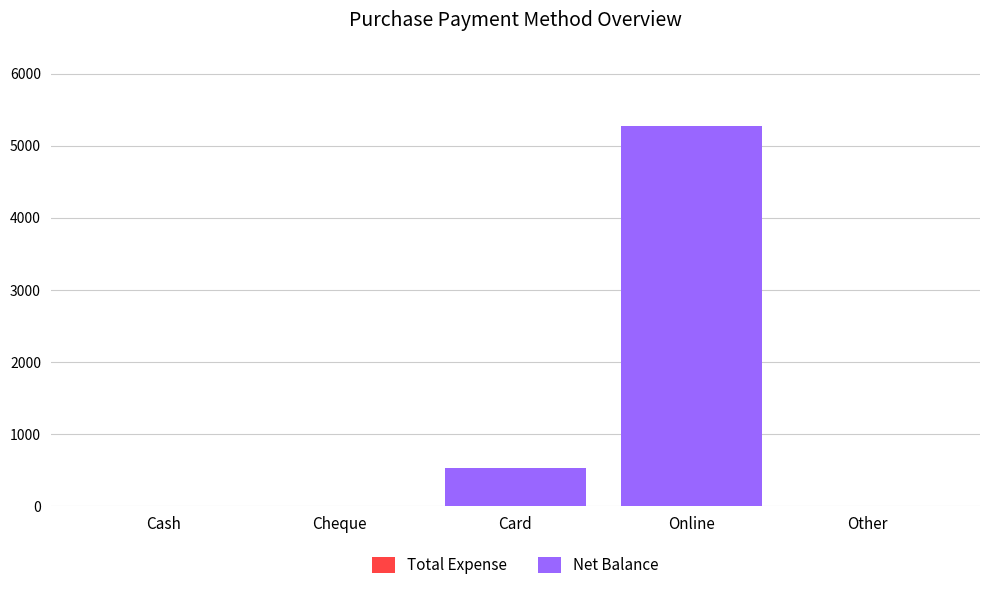

What is the greatest value displayed?

5277